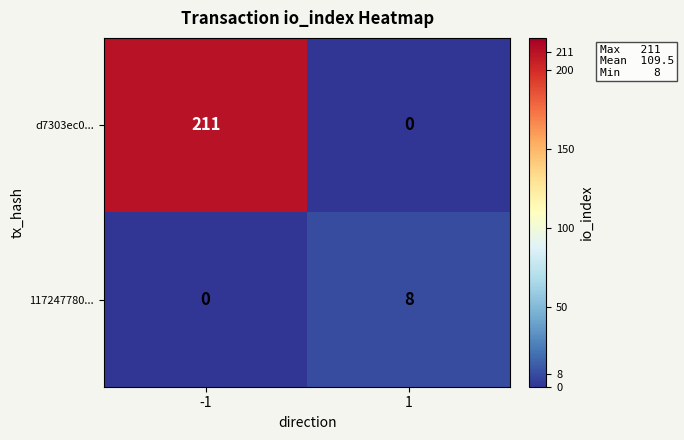

Rank the series at 1 from lowest to highest value.

d7303ec0..., 117247780...